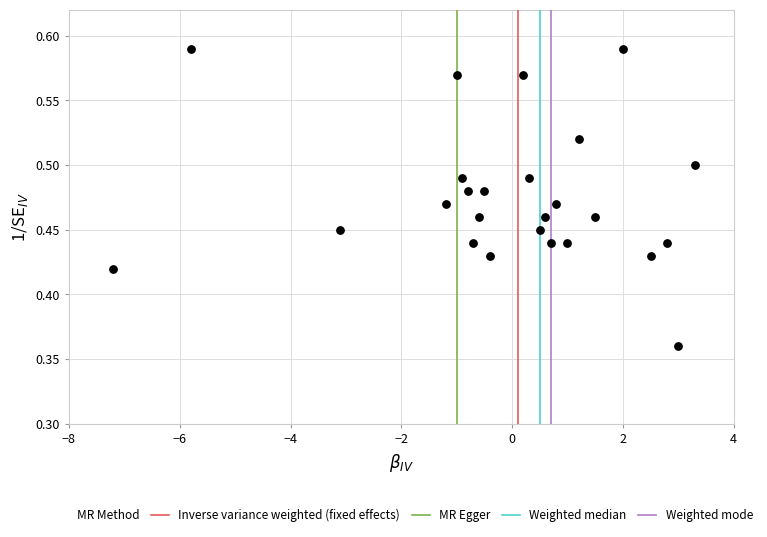

What is the range of X values (max minus min)?

10.5